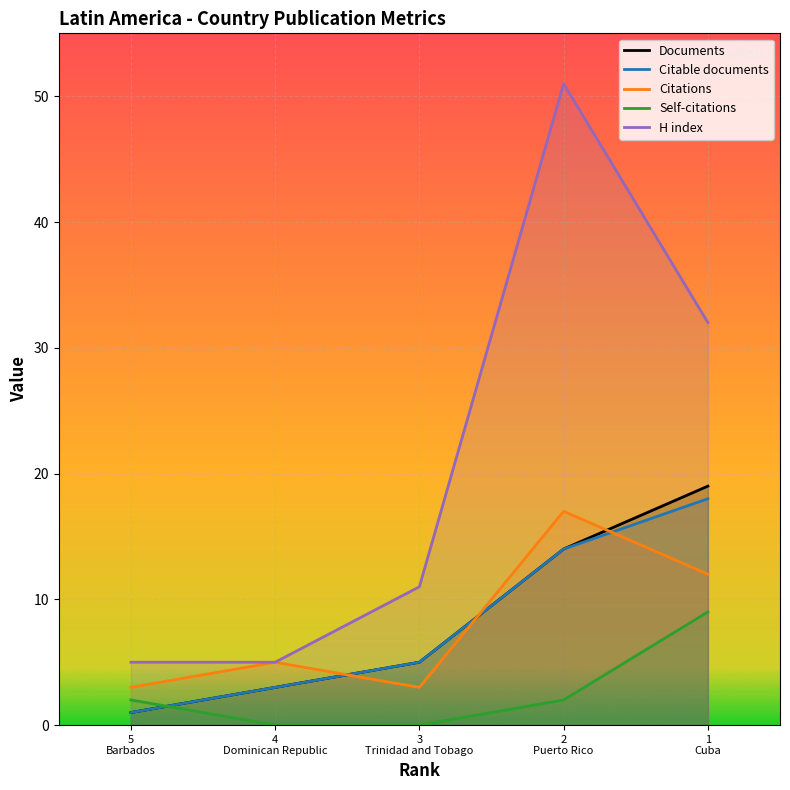

How many Documents values are between 3 and 14?

3